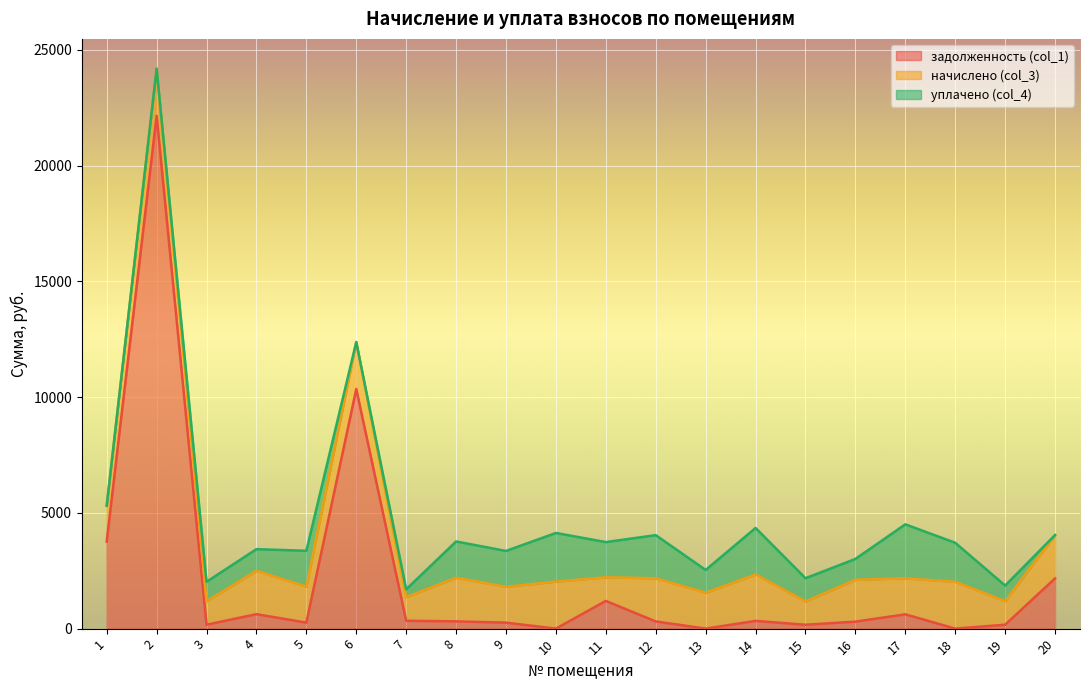

What is the greatest value displayed?

22150.4